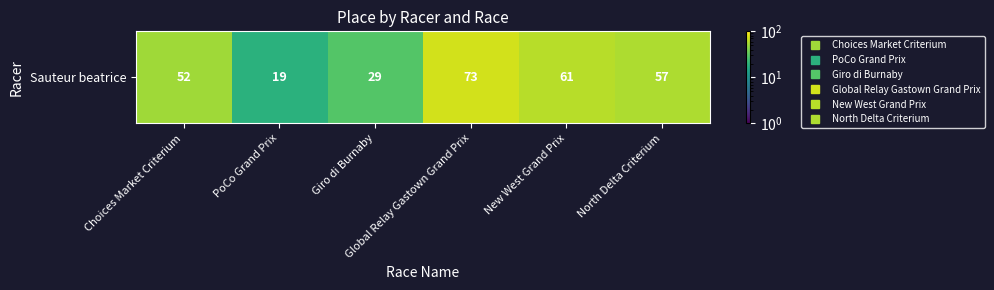

Read the value at Giro di Burnaby, to the nearest 10.

30